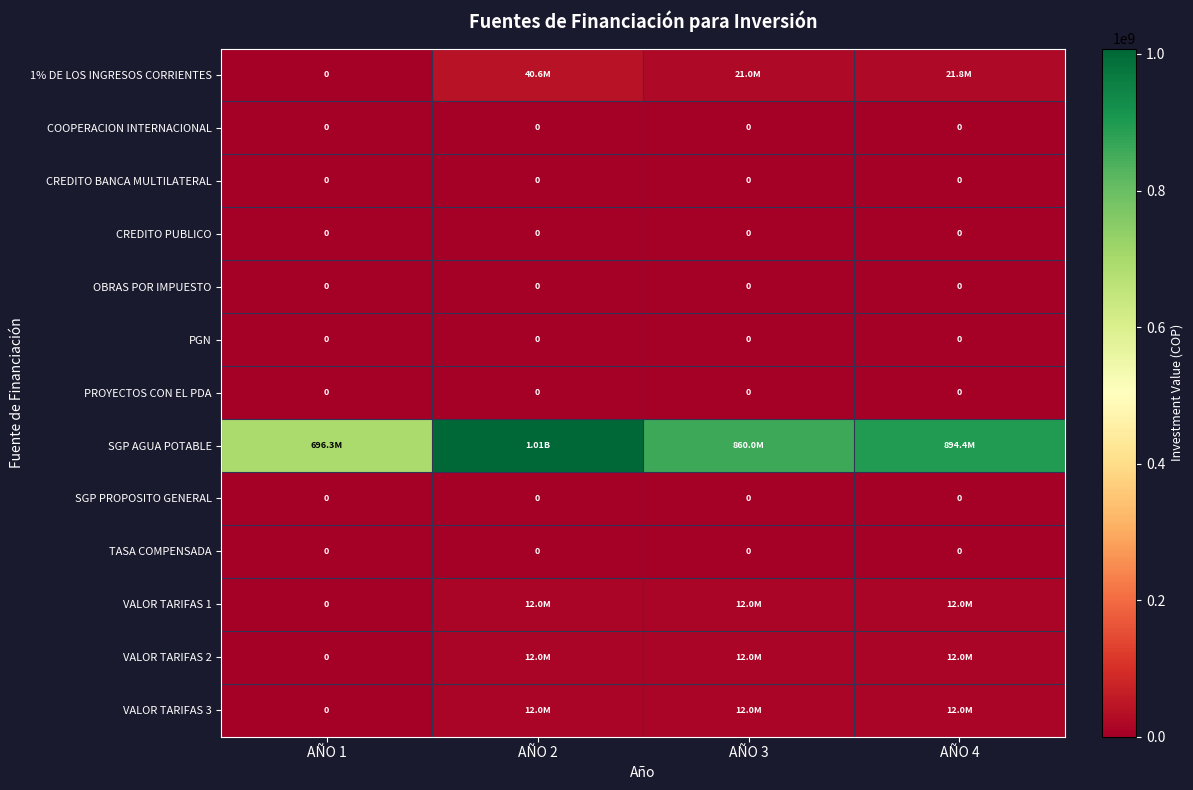

What is the spread (max minus min) of values at AÑO 2?

1007955120